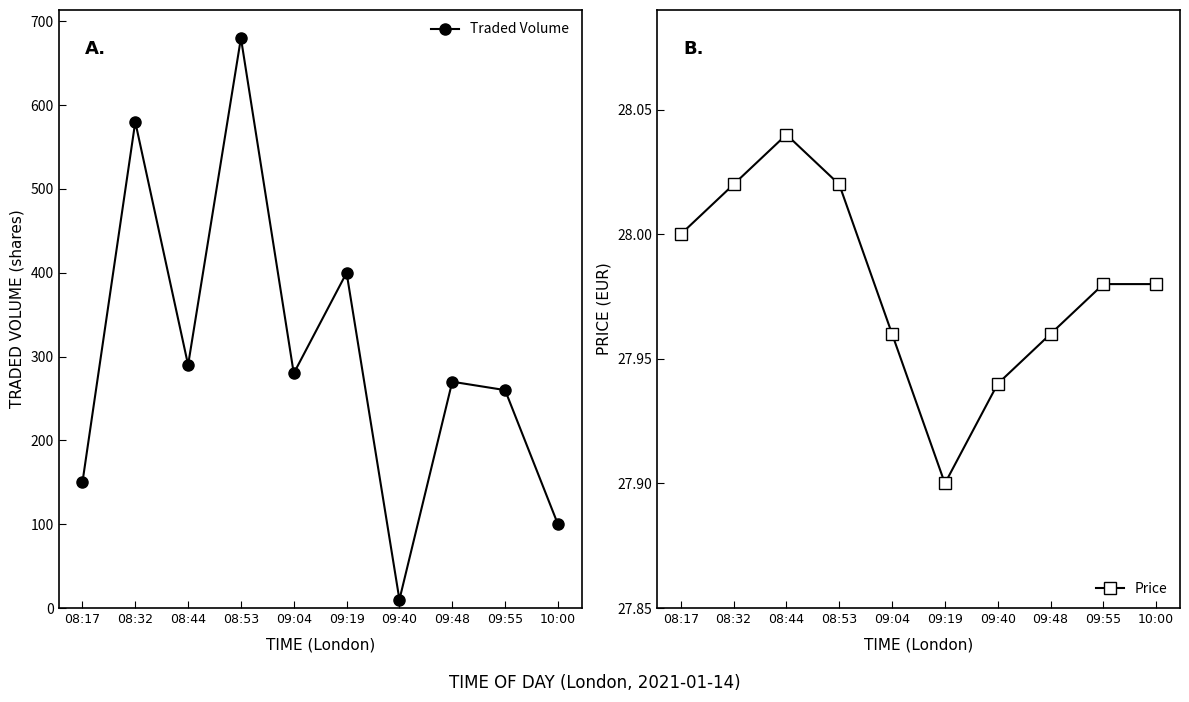

How many lines are shown in the chart?

2